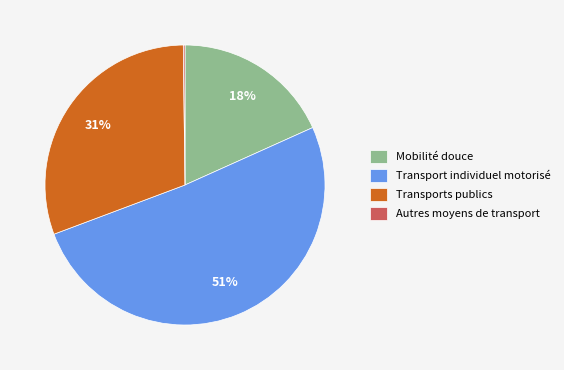

True or false: Transports publics accounts for 39% of the total.

False